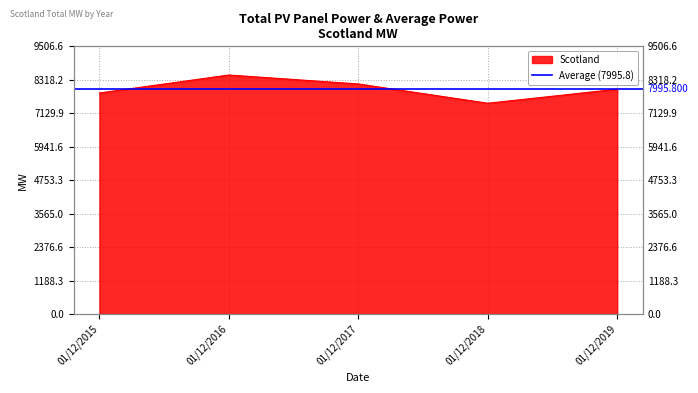

Reading right to left, what are all the values shown in this chart?

7984	7486	8171	8488	7850